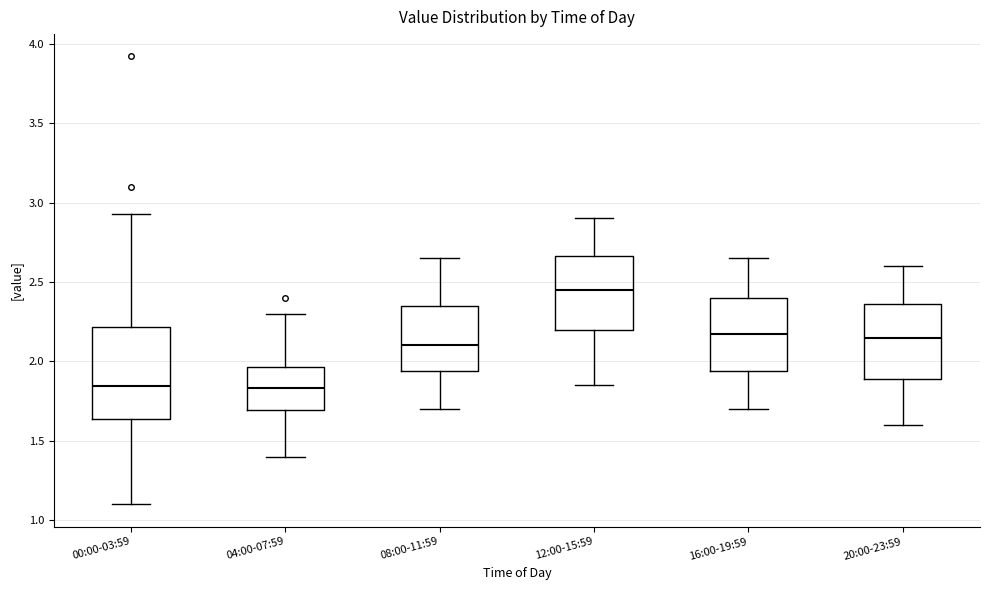

Reading left to right, read every box against the y-axis: the position of its median line, the range the box covers, and the ends of its whiskers. The values are not printed on the chart, so give them approximately, as read against the axis.

00:00-03:59: median 1.85, box 1.65 to 2.20, whiskers 1.10 to 2.95
04:00-07:59: median 1.85, box 1.70 to 1.95, whiskers 1.40 to 2.30
08:00-11:59: median 2.10, box 1.95 to 2.35, whiskers 1.70 to 2.65
12:00-15:59: median 2.45, box 2.20 to 2.65, whiskers 1.85 to 2.90
16:00-19:59: median 2.20, box 1.95 to 2.40, whiskers 1.70 to 2.65
20:00-23:59: median 2.15, box 1.90 to 2.35, whiskers 1.60 to 2.60